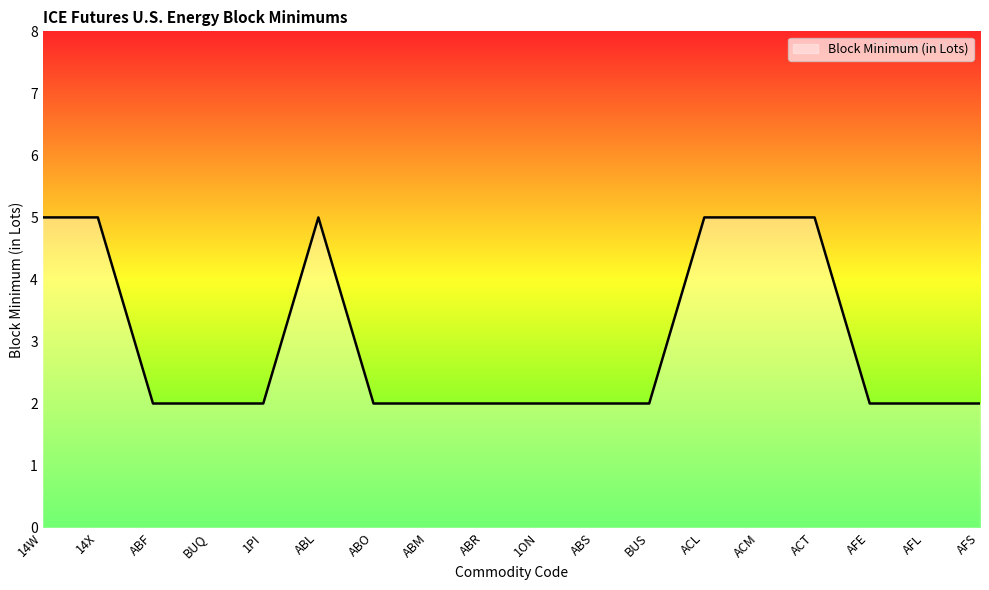

What is the sum of all values?

54